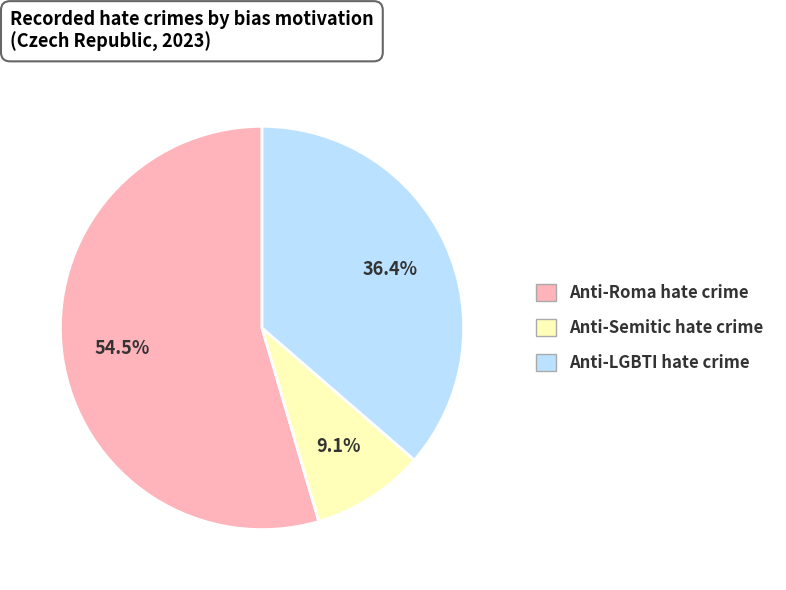

What is the ratio of the value at Anti-LGBTI hate crime to the value at Anti-Semitic hate crime?

4.0